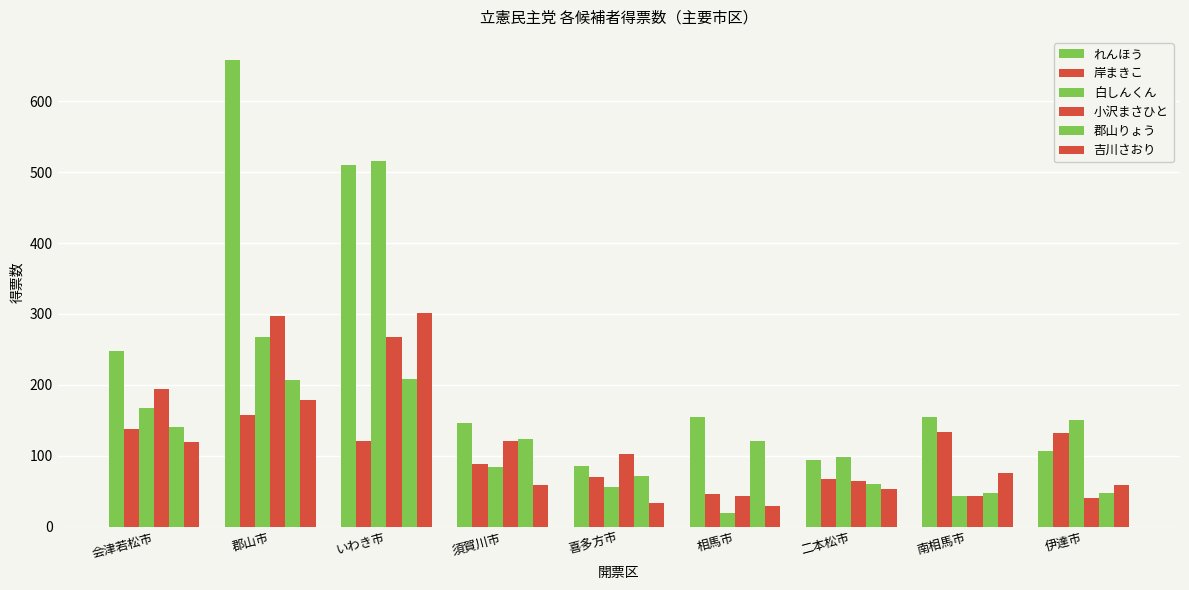

How many groups of bars are there?

9